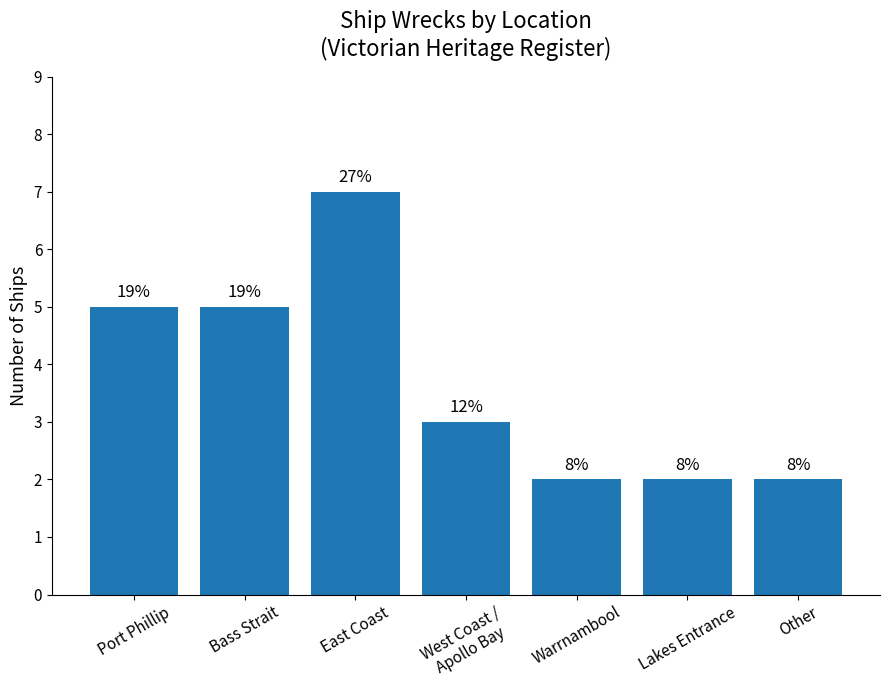

Reading left to right, transcribe all the data shown in this chart.

Port Phillip=5	Bass Strait=5	East Coast=7	West Coast /
Apollo Bay=3	Warrnambool=2	Lakes Entrance=2	Other=2